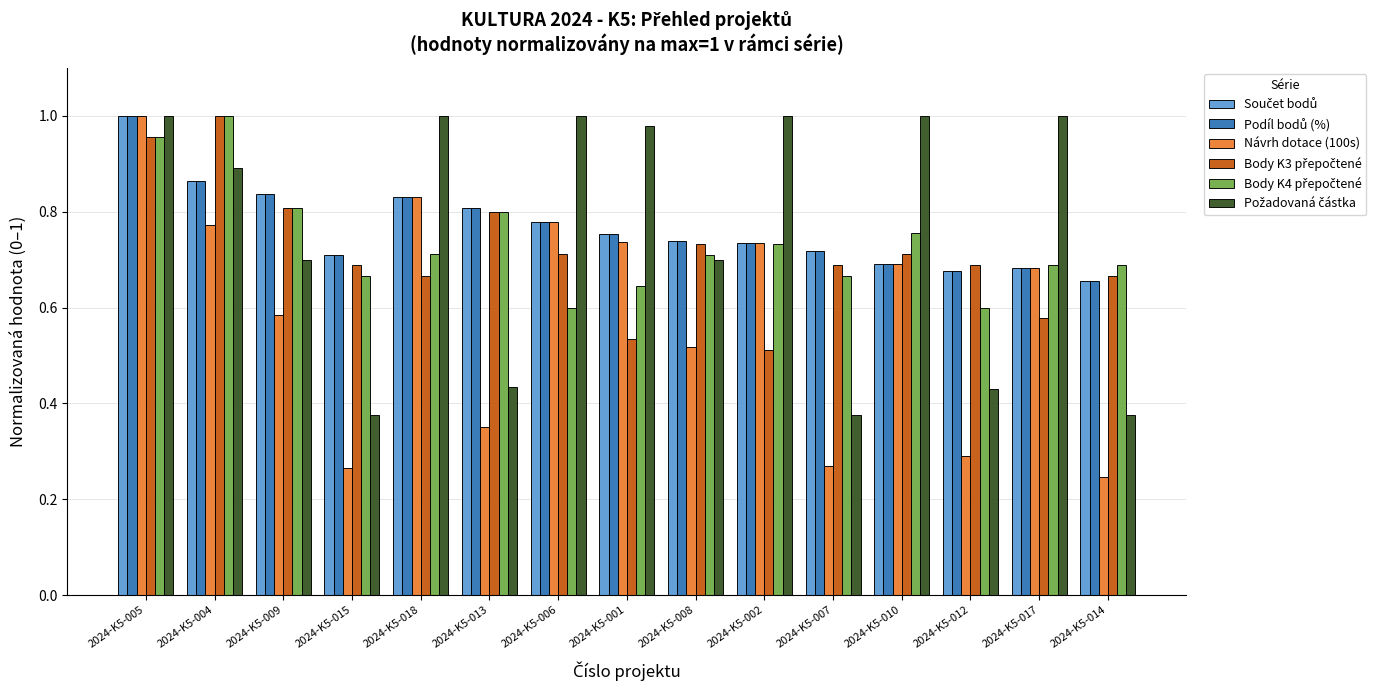

Which series has the largest range (max minus min)?

Návrh dotace (100s)